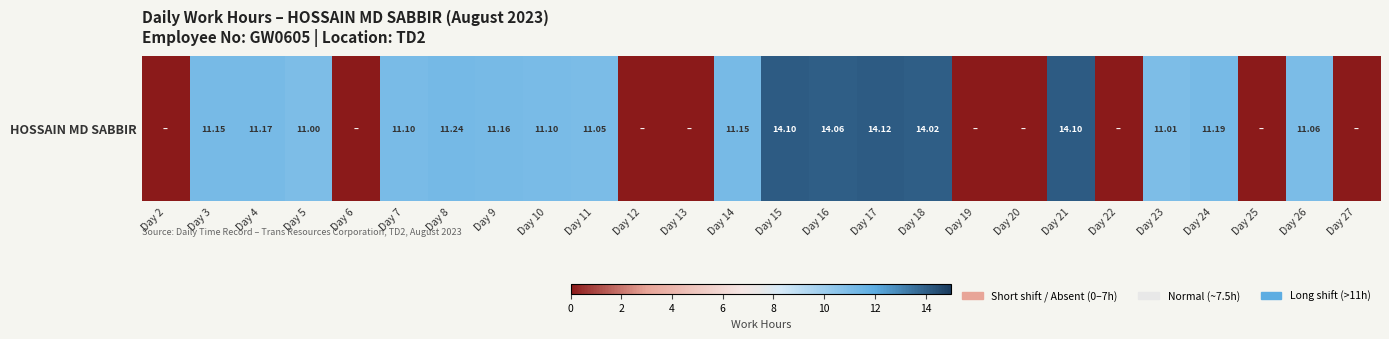

Reading left to right, transcribe all the data shown in this chart.

Day 2=0.0	Day 3=11.2	Day 4=11.2	Day 5=11.0	Day 6=0.0	Day 7=11.1	Day 8=11.2	Day 9=11.2	Day 10=11.1	Day 11=11.1	Day 12=0.0	Day 13=0.0	Day 14=11.2	Day 15=14.1	Day 16=14.1	Day 17=14.1	Day 18=14.0	Day 19=0.0	Day 20=0.0	Day 21=14.1	Day 22=0.0	Day 23=11.0	Day 24=11.2	Day 25=0.0	Day 26=11.1	Day 27=0.0